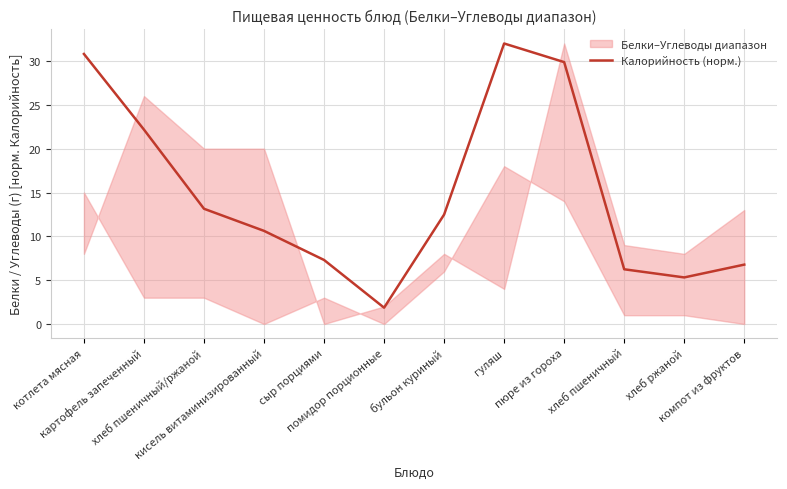

What is the difference between the maximum and minimum values?

30.1